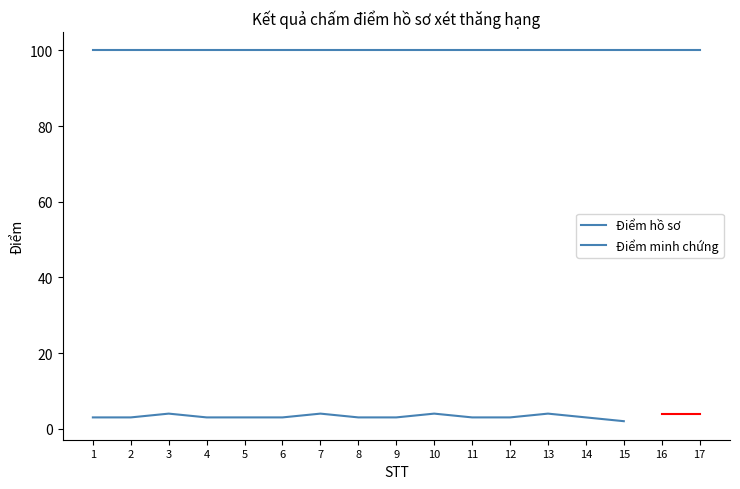

List the series in order of their peak value, highest first.

Điểm hồ sơ, Điểm minh chứng